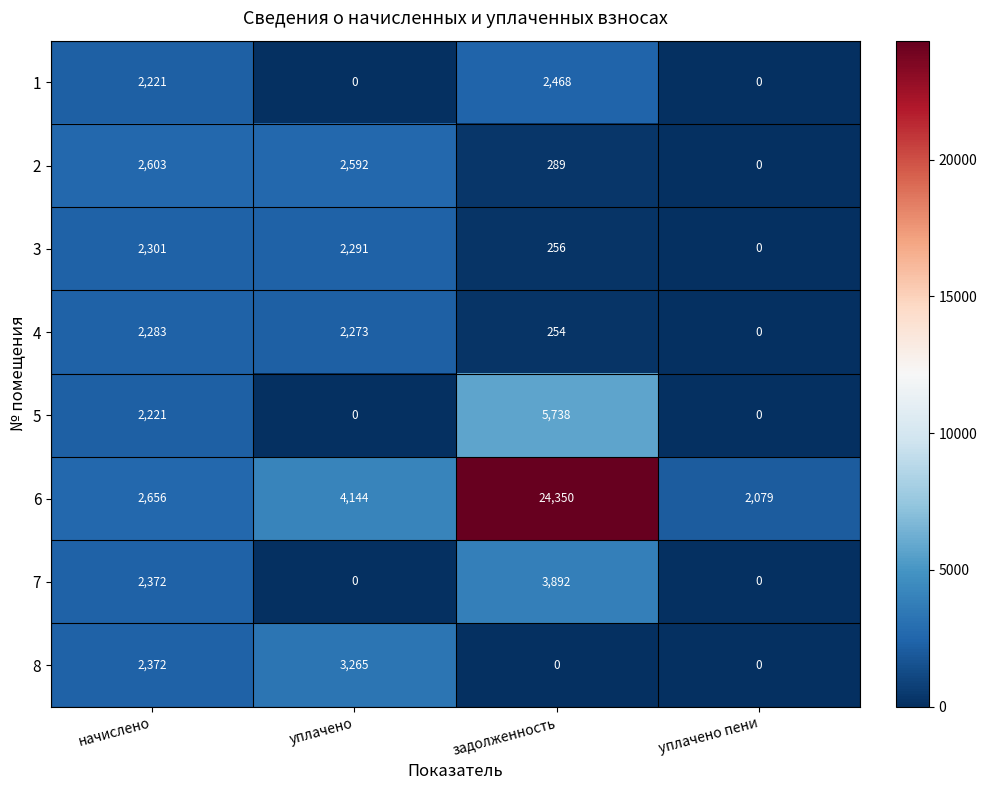

At which category is the sum across all series the highest?

задолженность